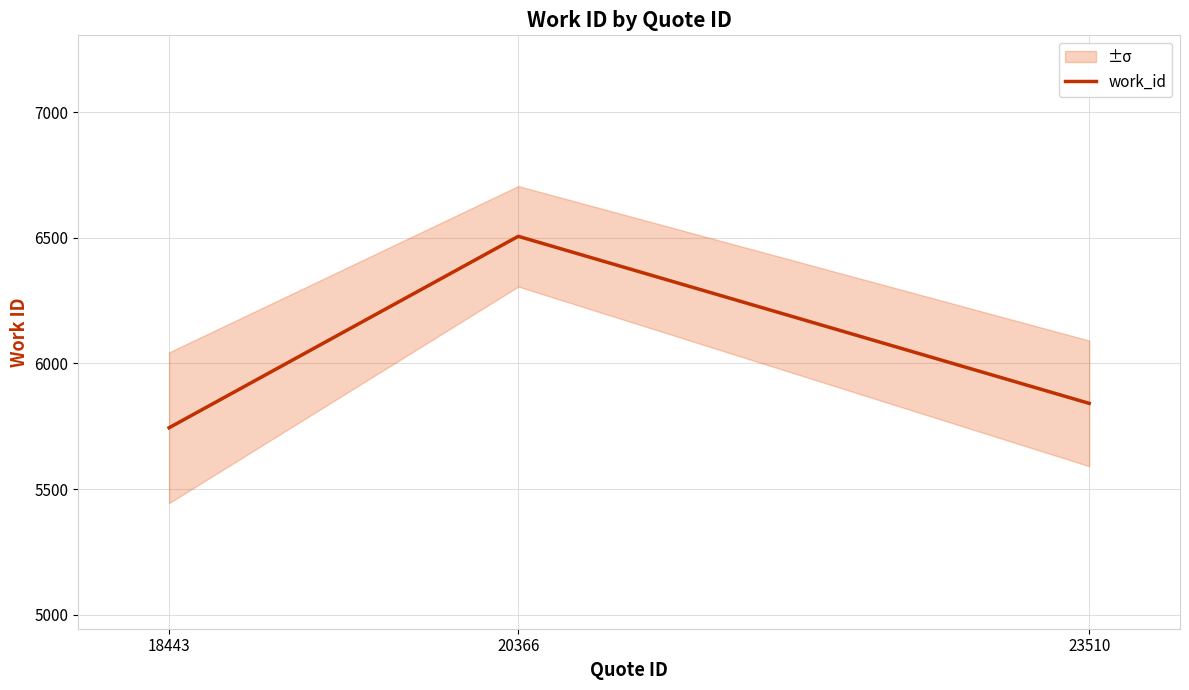

What is the sum of all values?

18091